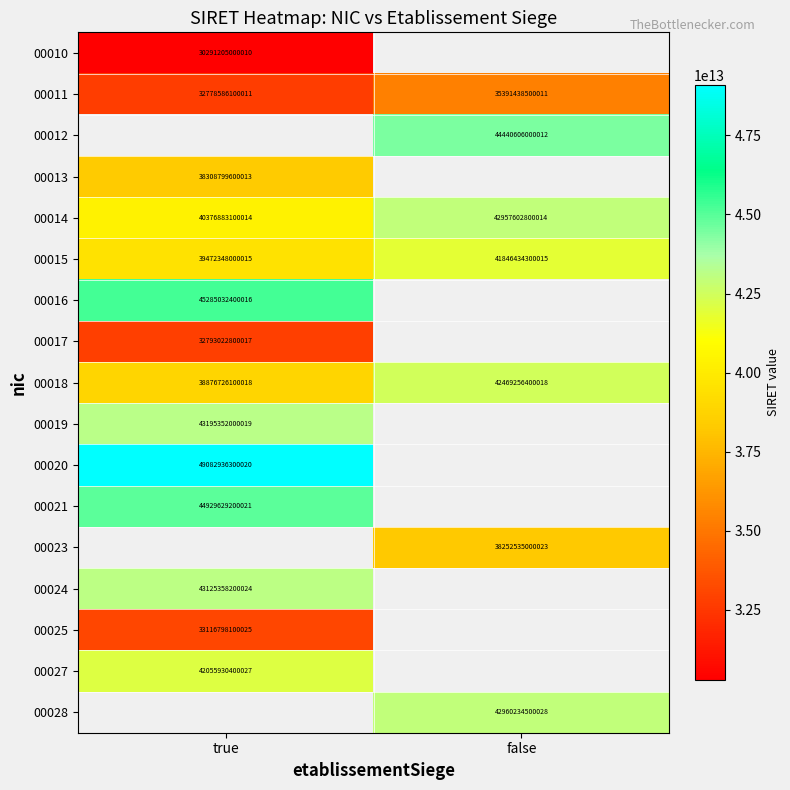

List the labels in order of 00011 value, smallest first.

true, false